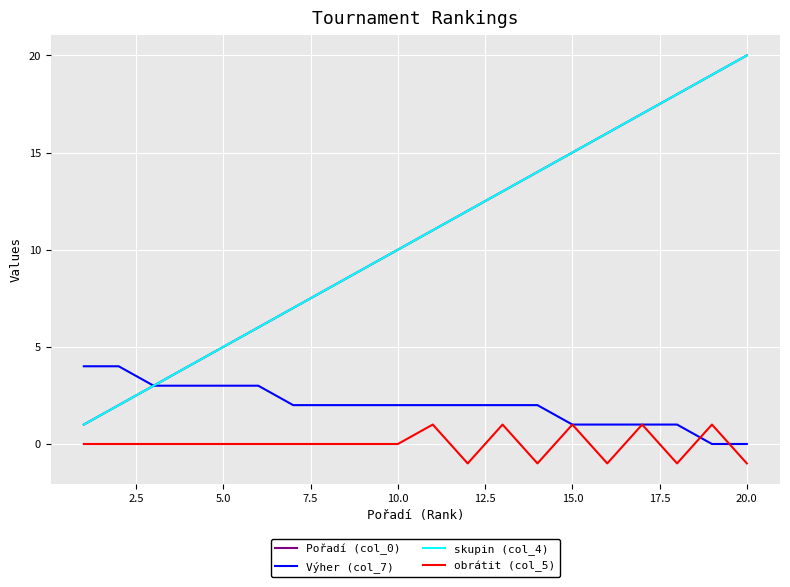

True or false: Pořadí (col_0) and Výher (col_7) intersect in this chart.

False